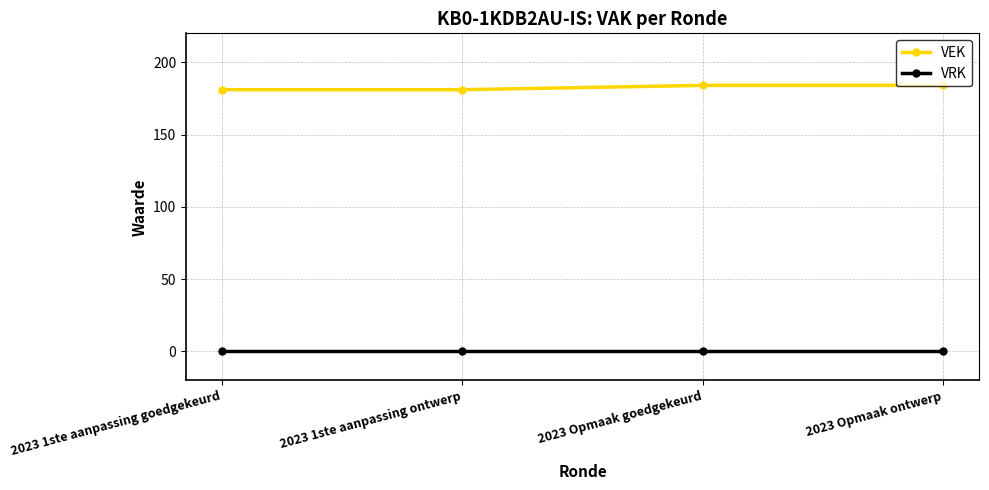

What is the difference between the VEK values at 2023 1ste aanpassing goedgekeurd and 2023 Opmaak ontwerp?

3